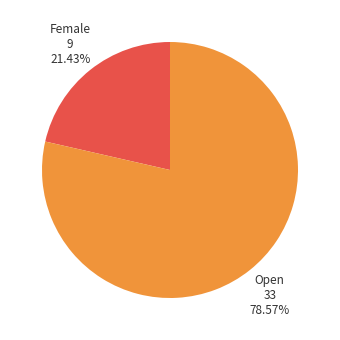

To the nearest percent, what is the difference between the largest and smallest slice percentages?

57%